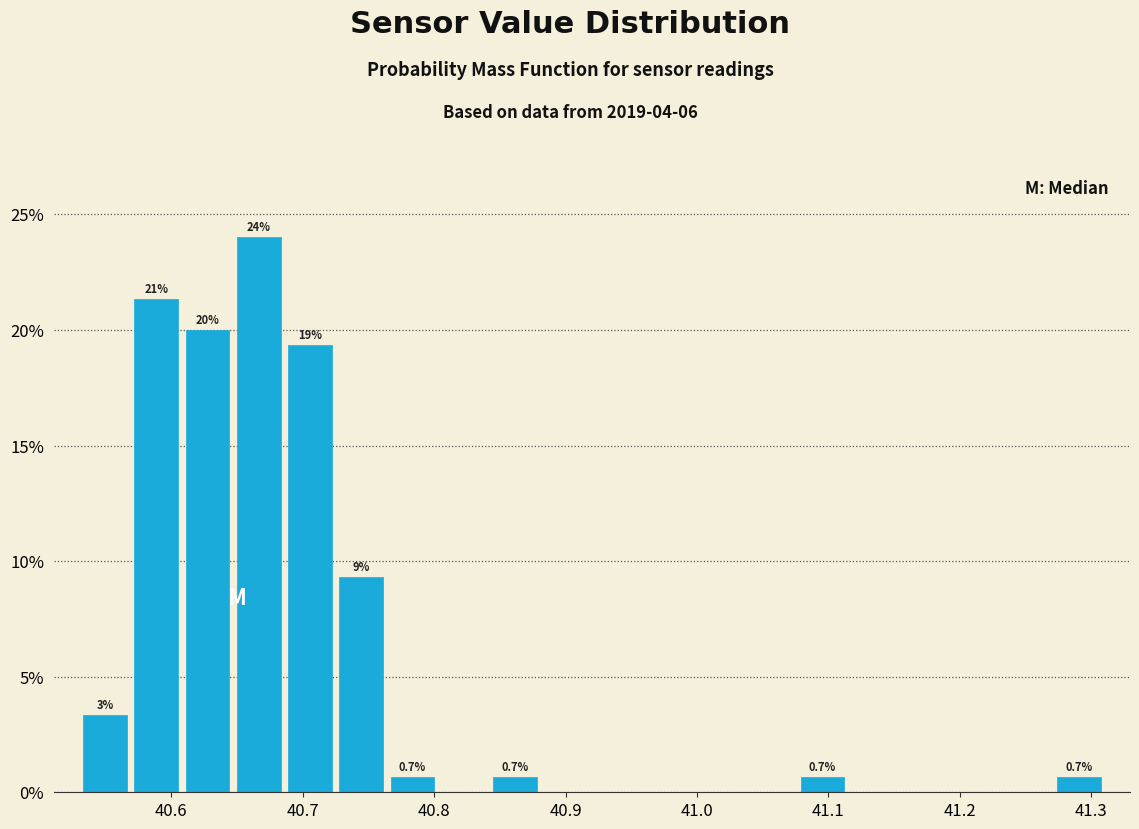

Read against the x-axis, roughly where is the centre of the tallest bar?

40.67